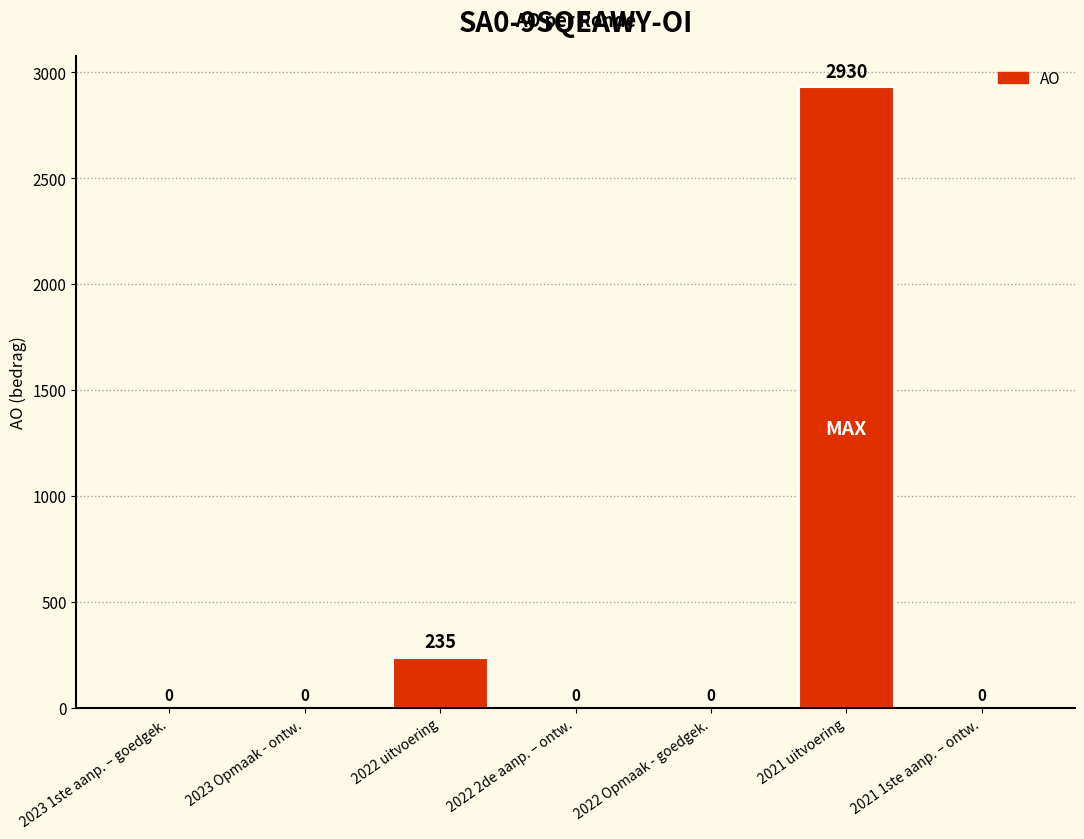

What is the sum of the values at 2021 uitvoering and 2023 Opmaak - ontw.?

2930